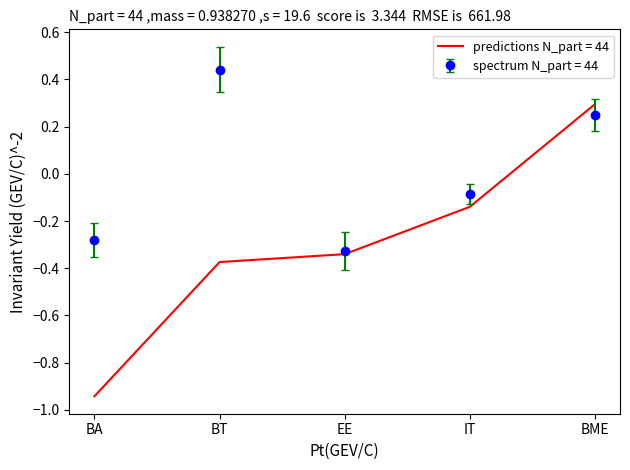

Rank the series by their maximum value, from lowest to highest.

predictions N_part = 44, spectrum N_part = 44